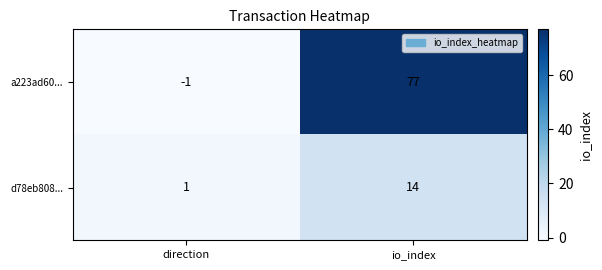

Reading left to right, what are all the values shown in this chart?

a223ad60...: direction=-1	io_index=77
d78eb808...: direction=1	io_index=14